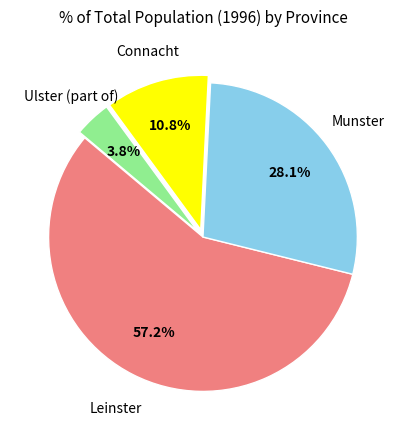

How much of the chart is everything except Ulster (part of)?

96.2%